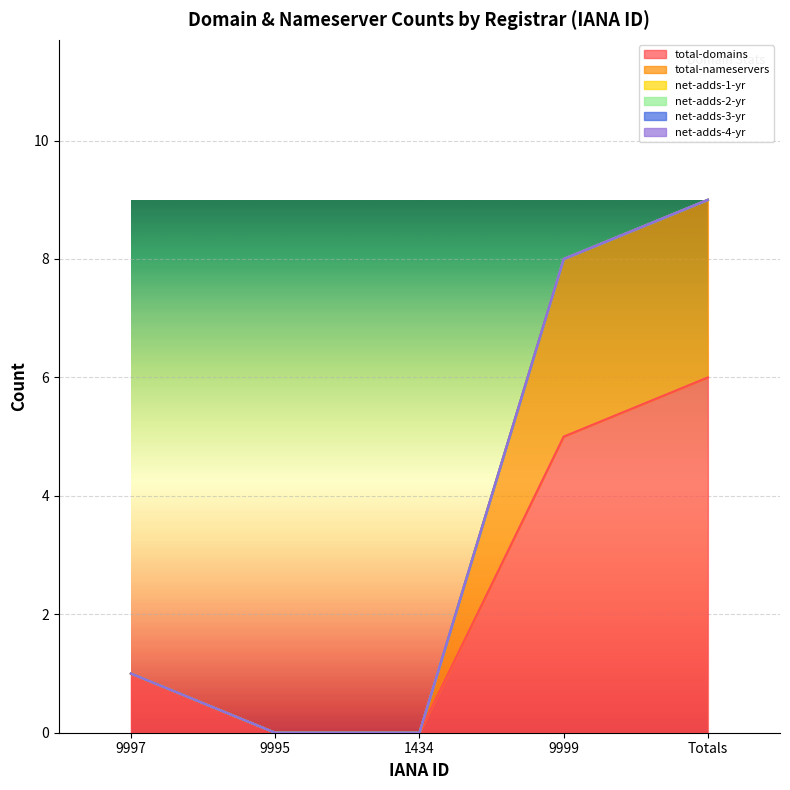

Reading left to right, what are all the values shown in this chart?

total-domains: 1	0	0	5	6
total-nameservers: 0	0	0	3	3
net-adds-1-yr: 0	0	0	0	0
net-adds-2-yr: 0	0	0	0	0
net-adds-3-yr: 0	0	0	0	0
net-adds-4-yr: 0	0	0	0	0